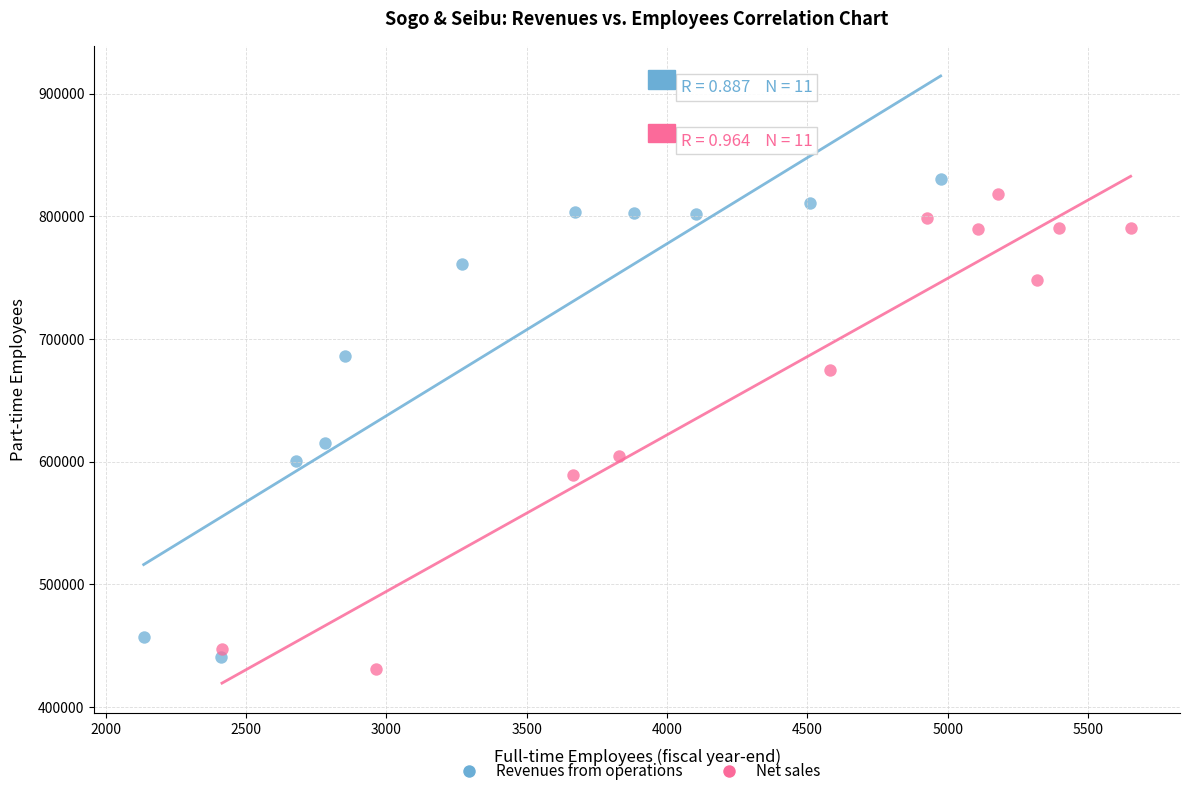

Which series reaches the maximum Y coordinate?

Revenues from operations